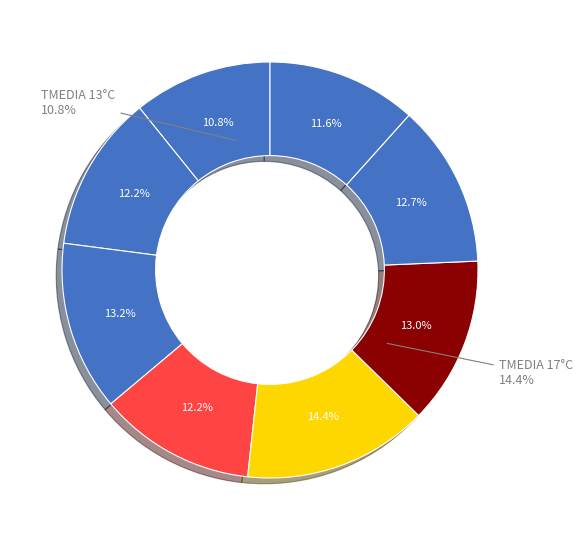

What percentage is the 13 slice, to the nearest percent?

11%